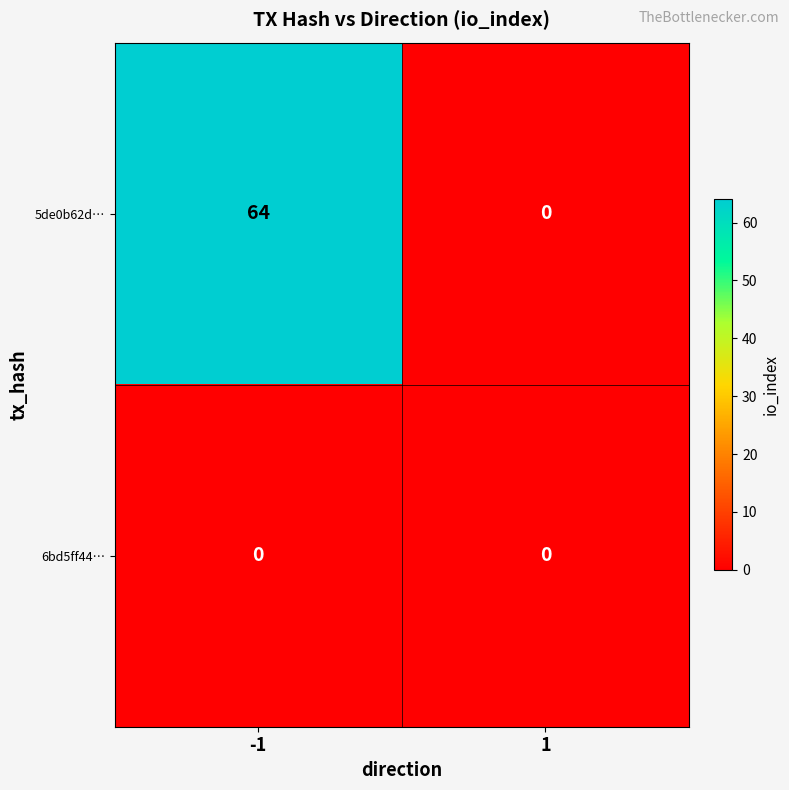

At -1, list the series in order from smallest to largest.

6bd5ff44…, 5de0b62d…